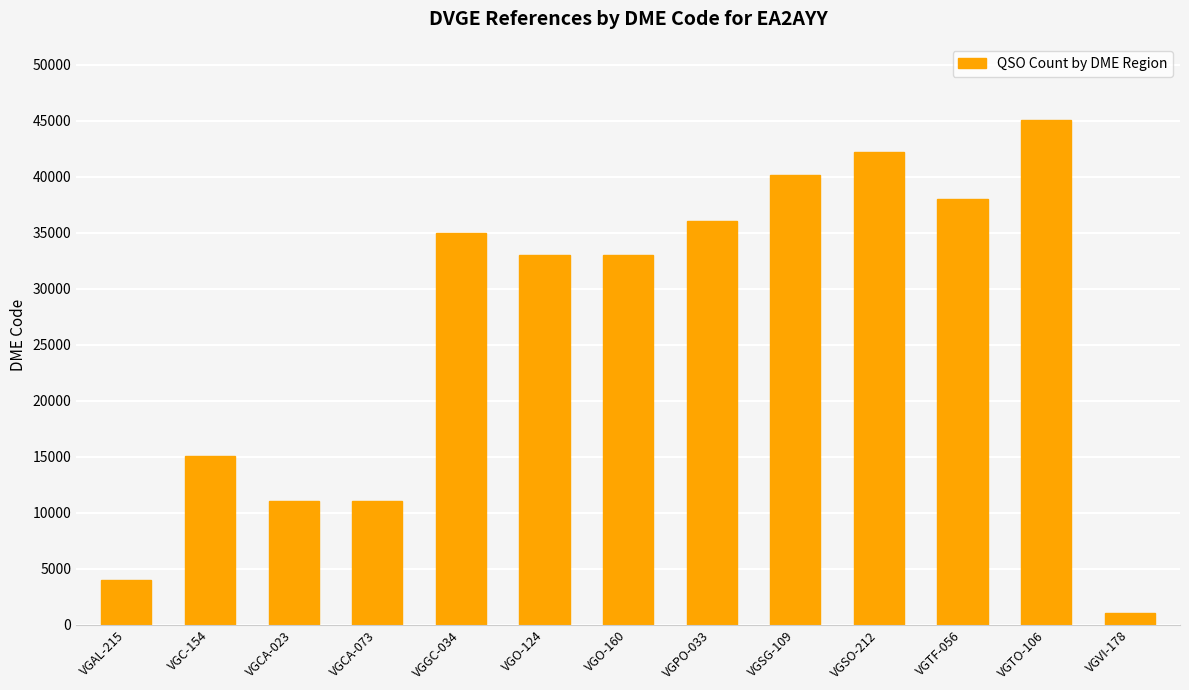

Where does the data first go above 33044?

VGGC-034